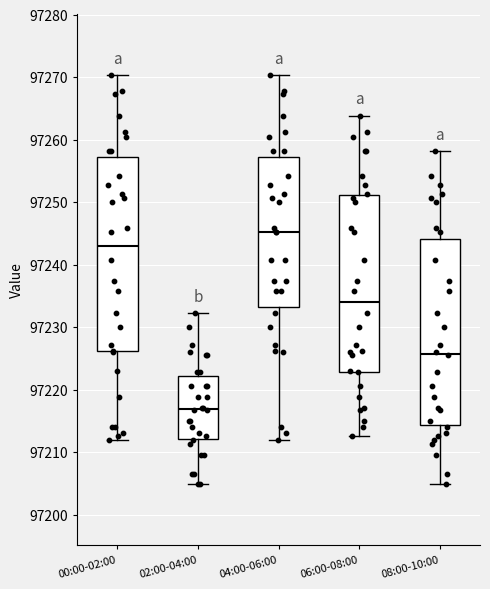

Reading left to right, read every box against the y-axis: the position of its median line, the range the box covers, and the ends of its whiskers. The values are not printed on the chart, so give them approximately, as read against the axis.

00:00-02:00: median 97243, box 97226 to 97257, whiskers 97212 to 97270
02:00-04:00: median 97217, box 97212 to 97222, whiskers 97205 to 97232
04:00-06:00: median 97245, box 97233 to 97257, whiskers 97212 to 97270
06:00-08:00: median 97234, box 97223 to 97251, whiskers 97213 to 97264
08:00-10:00: median 97226, box 97214 to 97244, whiskers 97205 to 97258